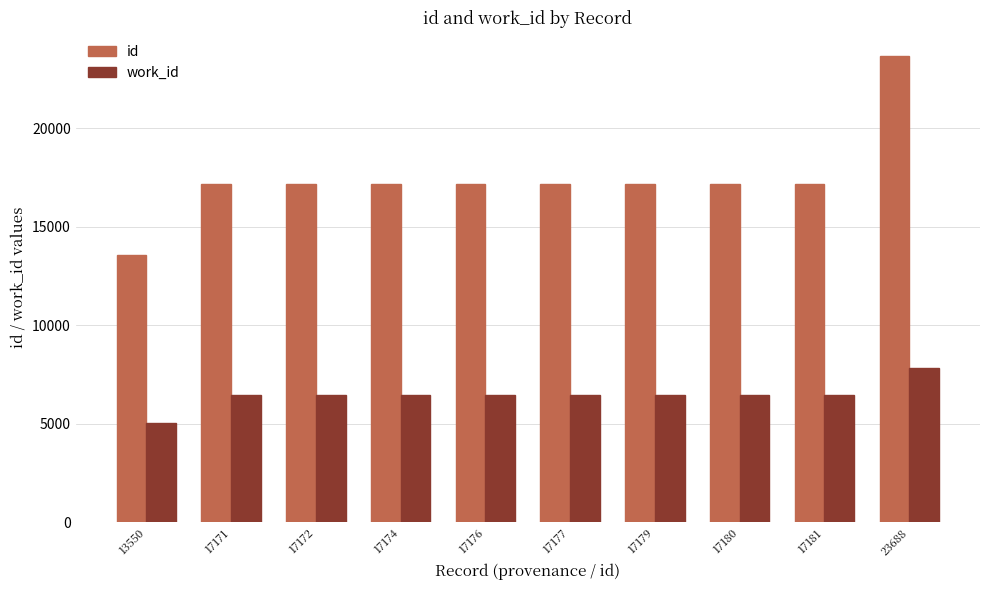

What is the sum of all id values?

174648